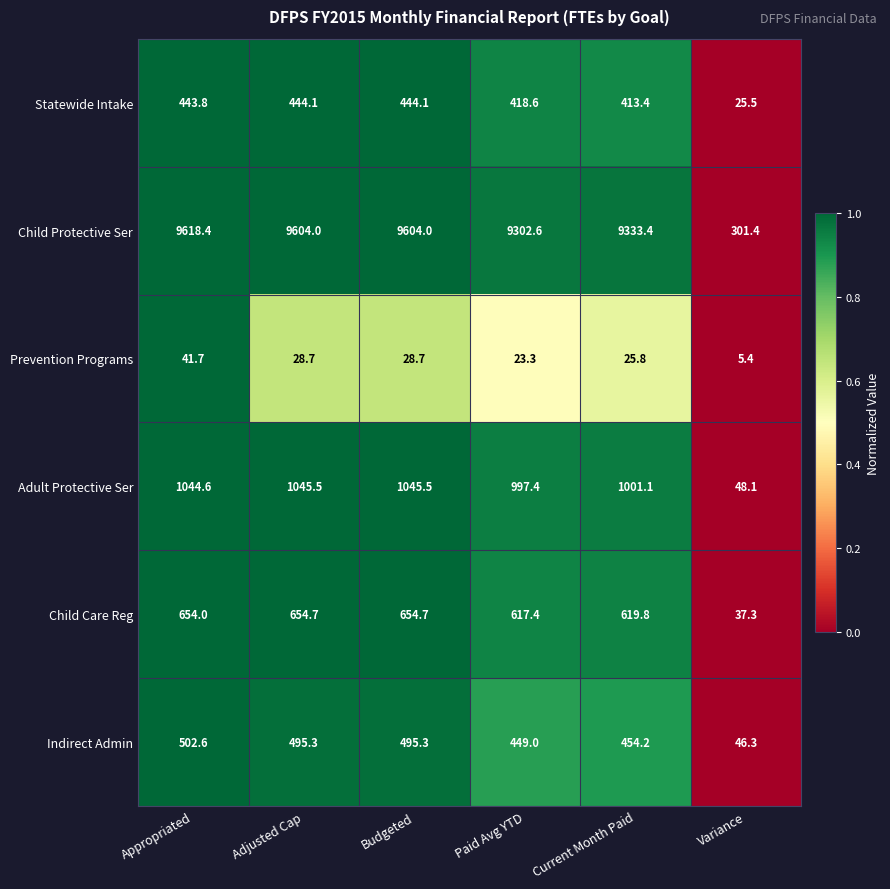

At which category is the sum across all series the highest?

Appropriated